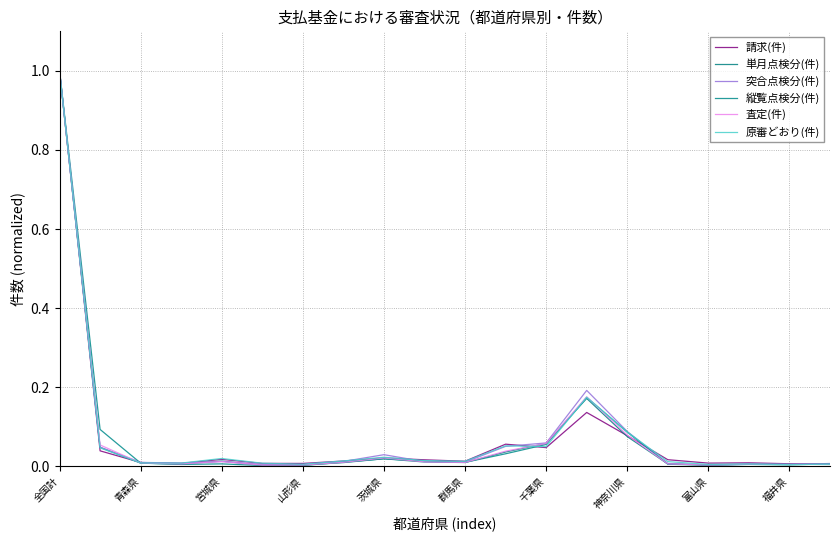

Is this an area chart (filled region under the line)?

No